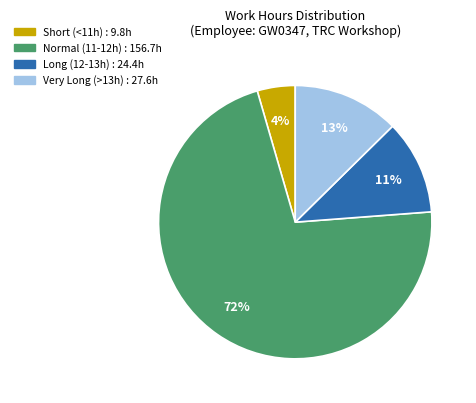

Is there a majority slice in this chart?

Yes